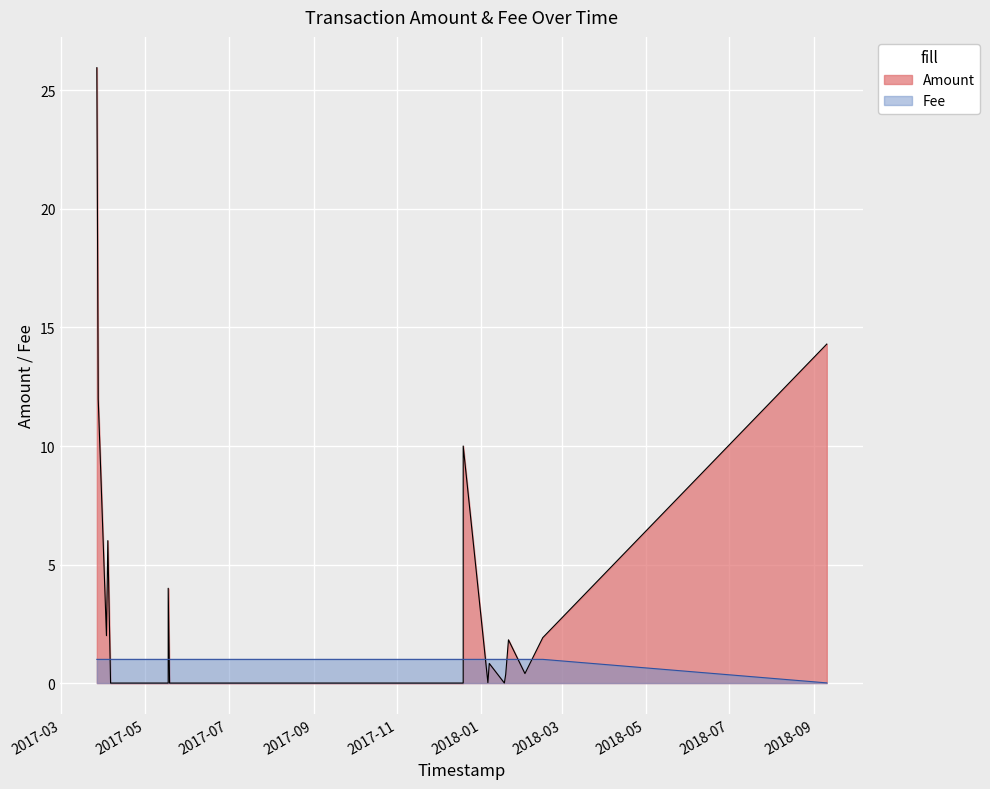

True or false: Fee and Amount intersect in this chart.

True